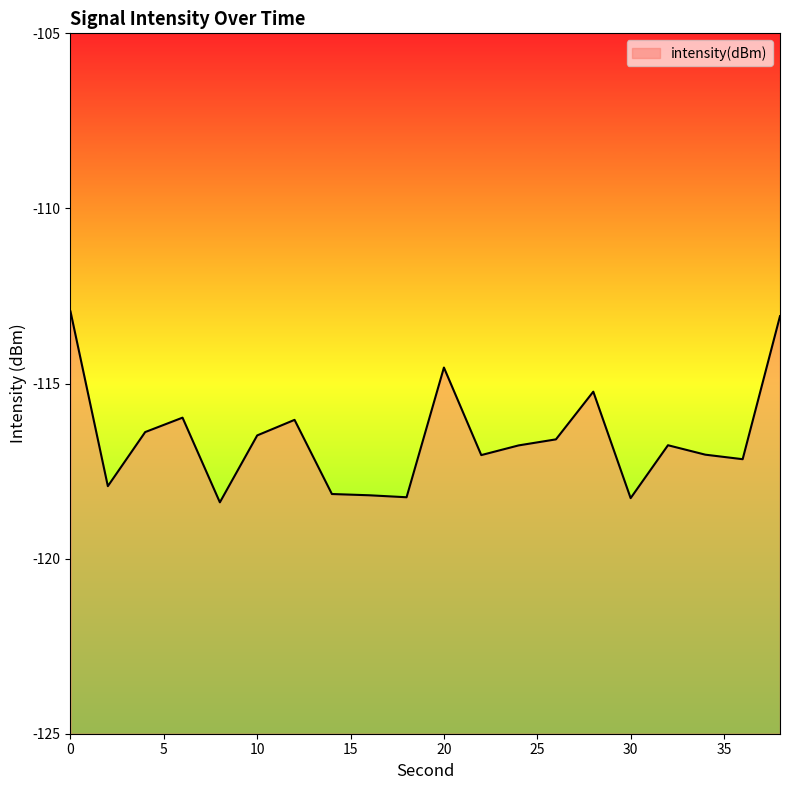

How many interior local valleys (lower than both neighbors) does the data have?

6